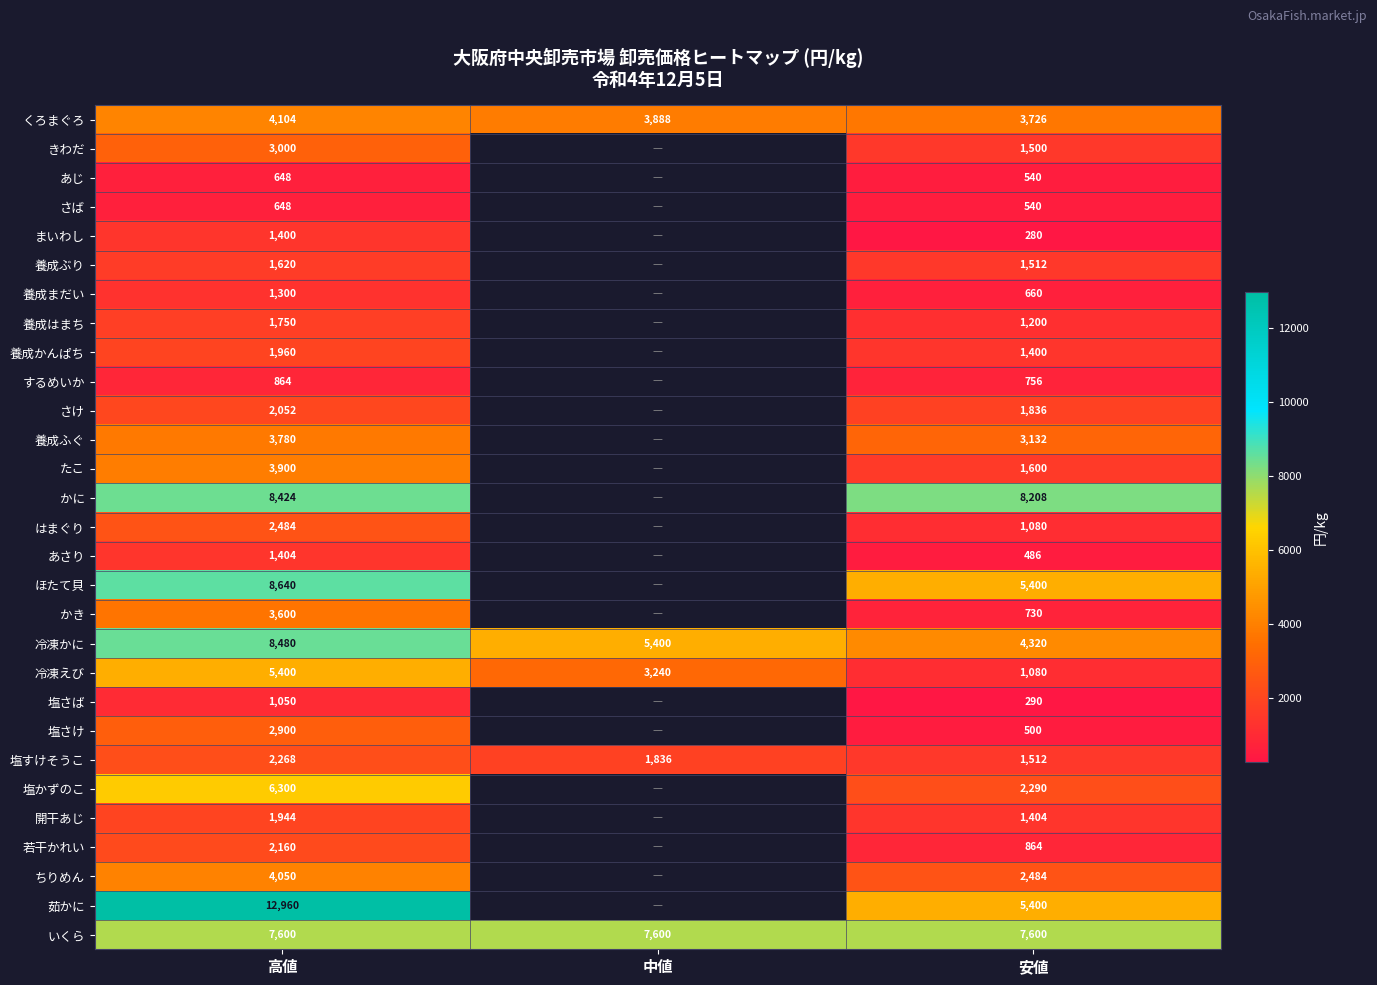

Between 高値 and 安値, which is larger?

高値